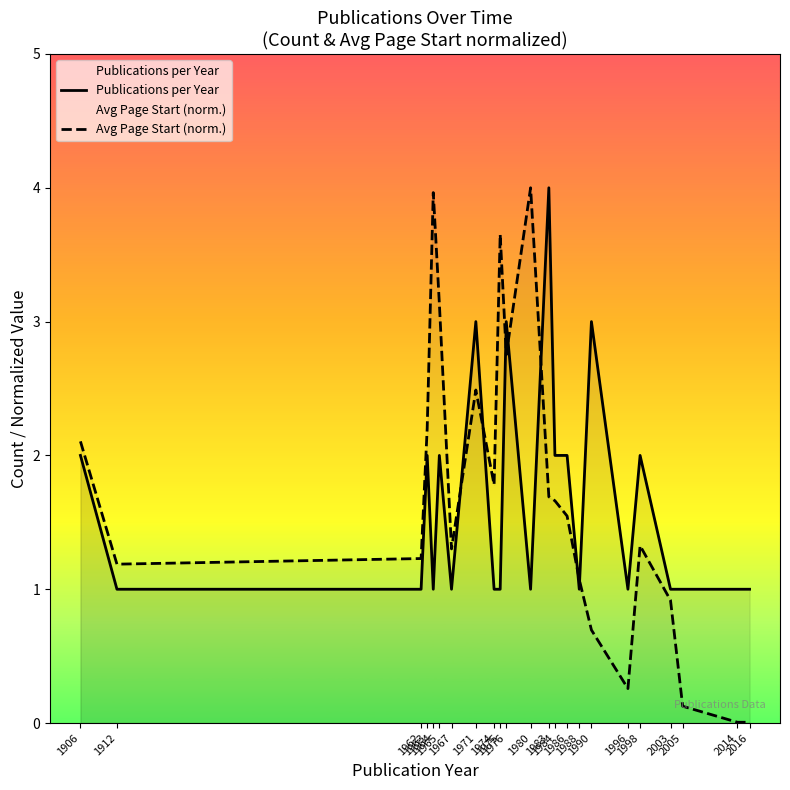

Where do Avg Page Start (norm.) and Publications per Year first cross each other?

1967 and 1971